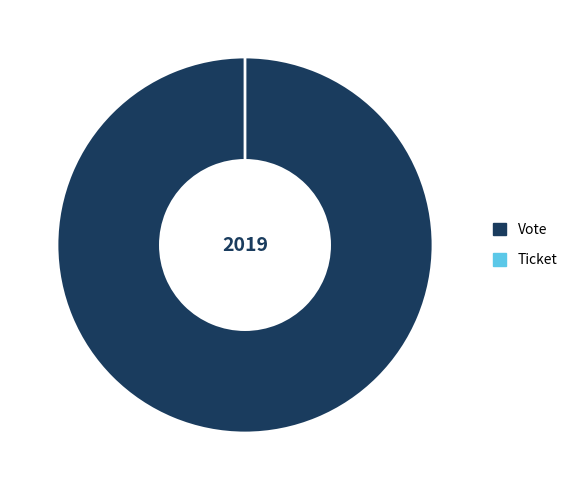

To the nearest percent, what is the difference between the largest and smallest slice percentages?

100%